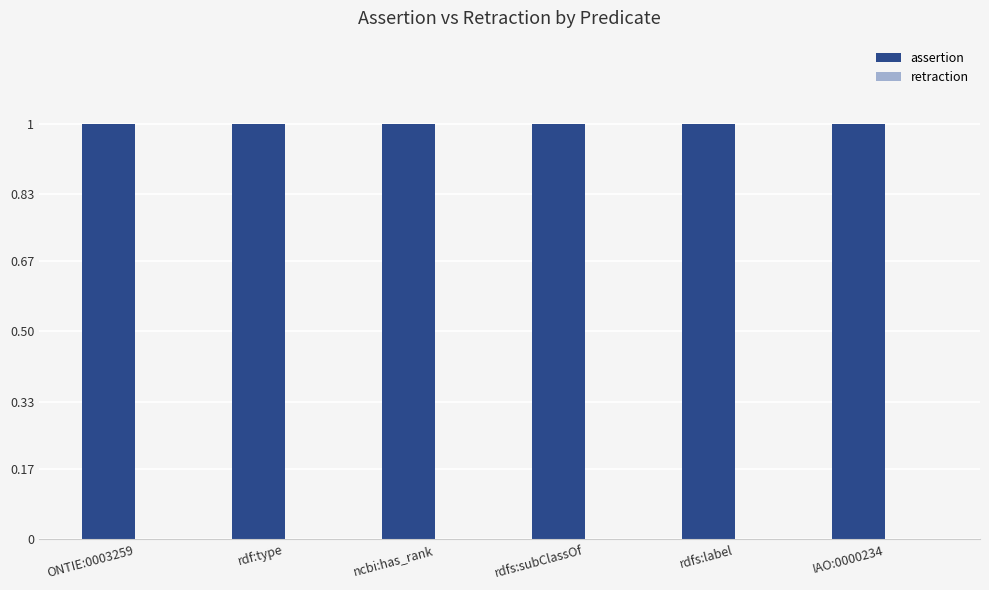

What is the value of the assertion bar at the 2nd from the left?

1